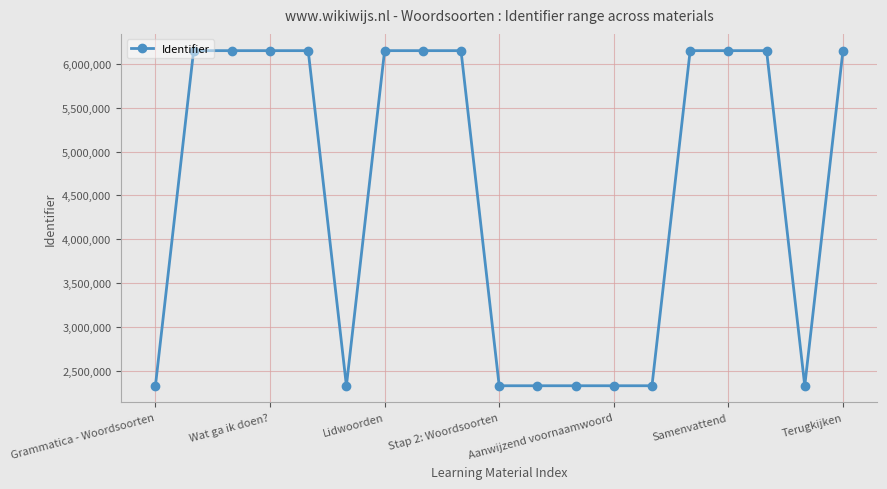

How many lines are shown in the chart?

1